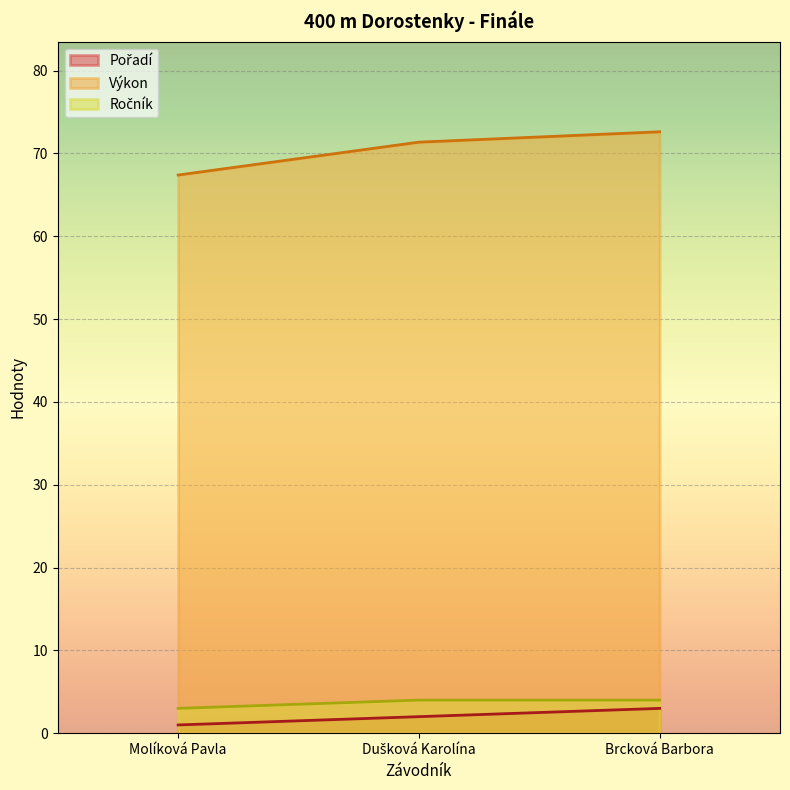

True or false: Ročník has a value of 1.9 at Dušková Karolína.

False